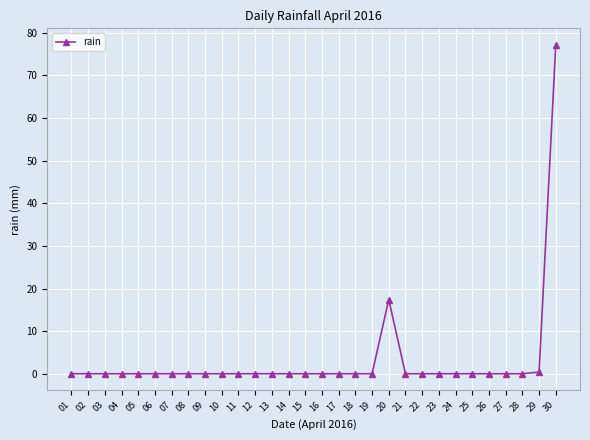

What is the sum of all values?

95.0